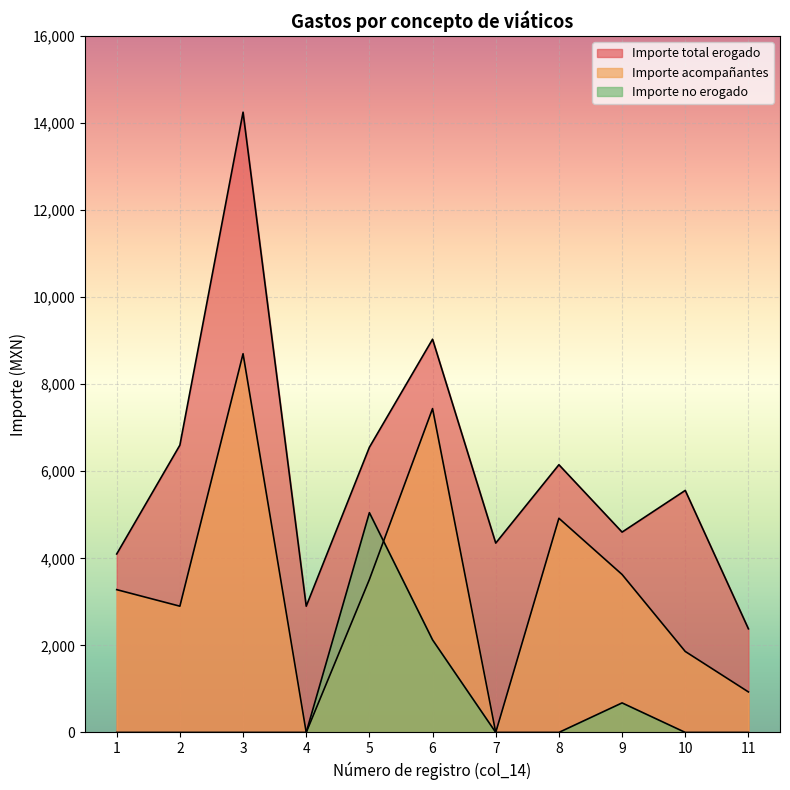

Reading left to right, extract all data points from this chart.

Importe total erogado: 1=4100.0	2=6600.0	3=14250.0	4=2900.0	5=6551.5	6=9034.0	7=4350.0	8=6150.0	9=4602.2	10=5560.0	11=2380.0
Importe acompañantes: 1=3280.0	2=2900.0	3=8700.0	4=0.0	5=3513.5	6=7440.0	7=0.0	8=4920.0	9=3628.7	10=1860.0	11=930.0
Importe no erogado: 1=0.0	2=0.0	3=0.0	4=0.0	5=5048.5	6=2126.0	7=0.0	8=0.0	9=677.8	10=0.0	11=0.0